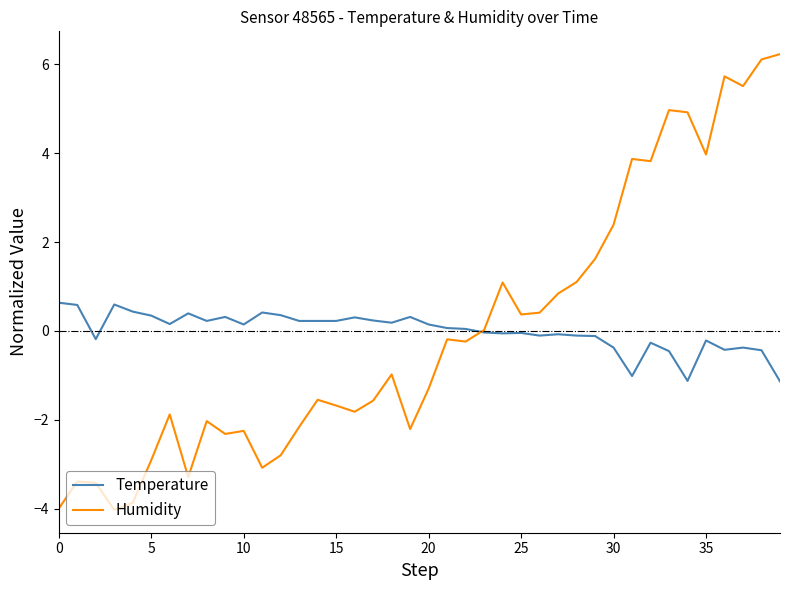

What is the smallest value displayed?

-4.0